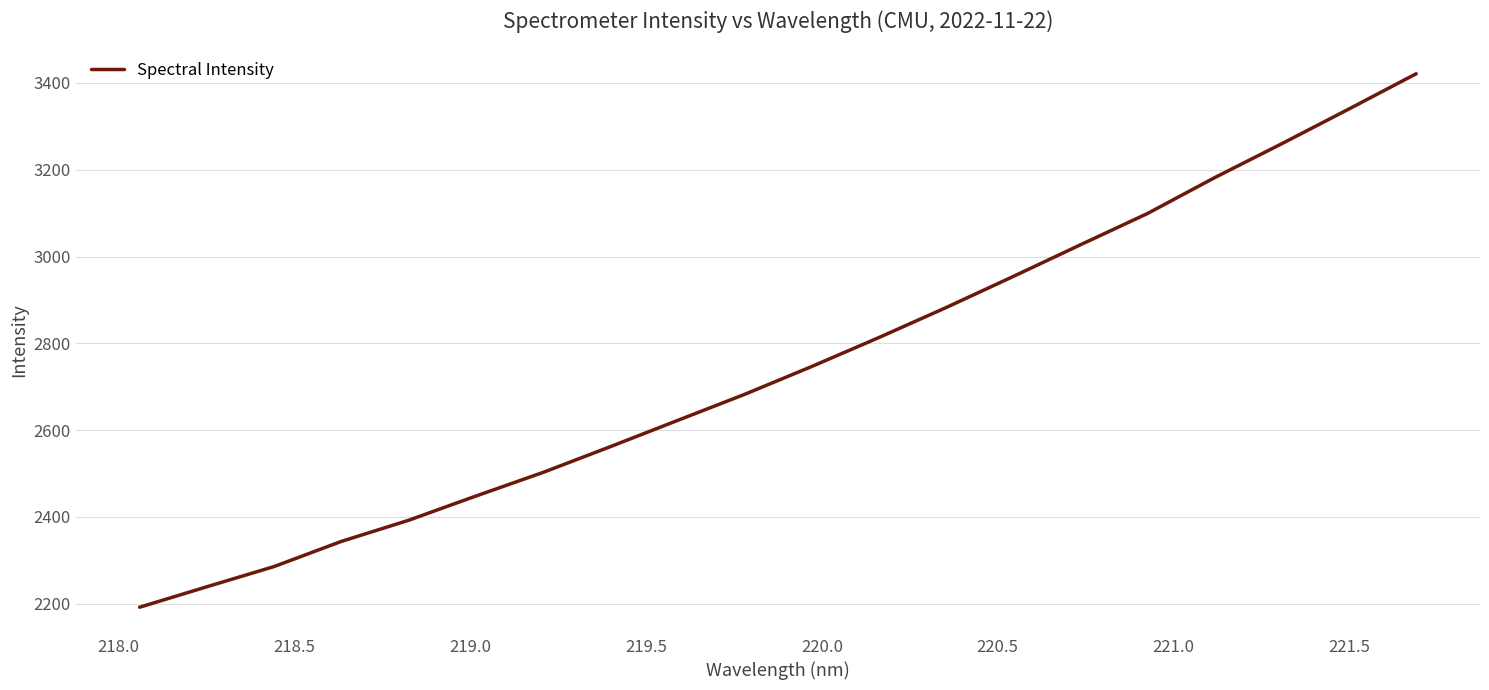

What is the difference between the maximum and minimum values?

1229.6